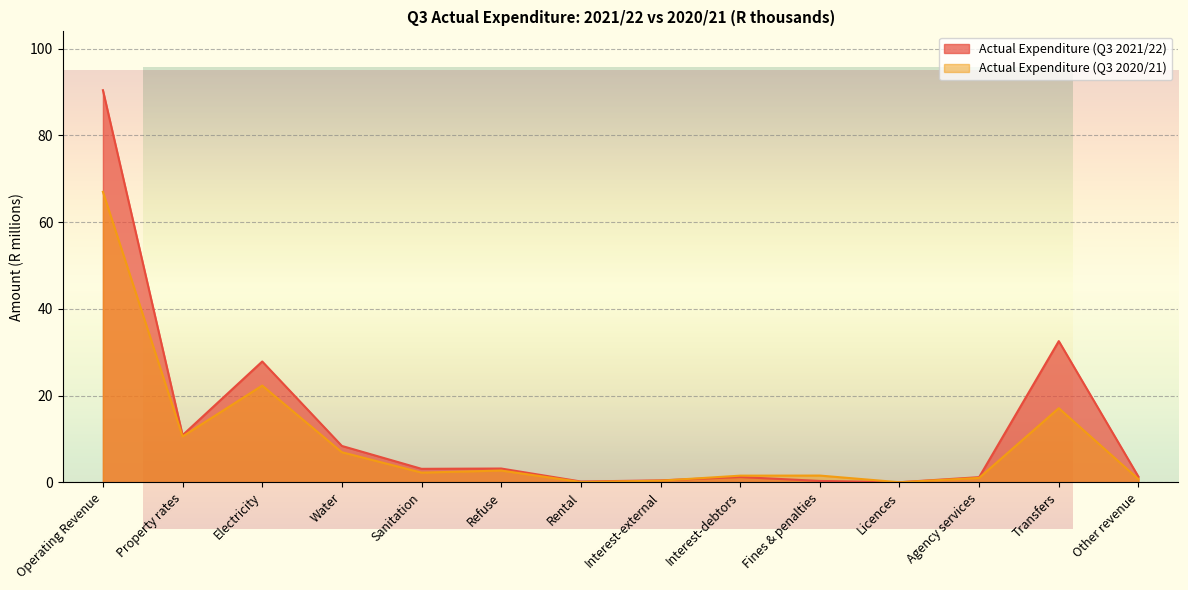

Where do Actual Expenditure (Q3 2020/21) and Actual Expenditure (Q3 2021/22) first cross each other?

Interest-external and Interest-debtors